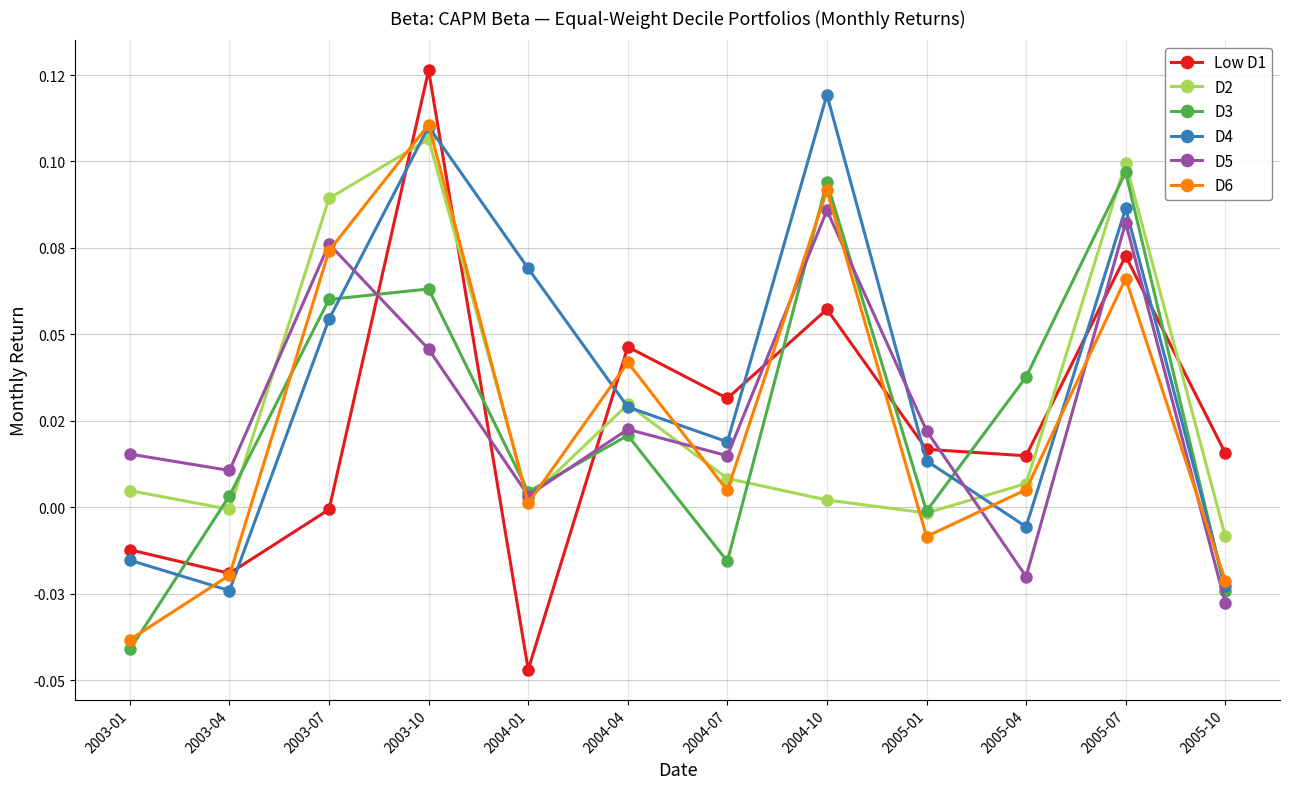

Reading left to right, list all the values displayed in this chart.

Low D1: 2003-01=-0.0	2003-04=-0.0	2003-07=-0.0	2003-10=0.1	2004-01=-0.0	2004-04=0.0	2004-07=0.0	2004-10=0.1	2005-01=0.0	2005-04=0.0	2005-07=0.1	2005-10=0.0
D2: 2003-01=0.0	2003-04=-0.0	2003-07=0.1	2003-10=0.1	2004-01=0.0	2004-04=0.0	2004-07=0.0	2004-10=0.0	2005-01=-0.0	2005-04=0.0	2005-07=0.1	2005-10=-0.0
D3: 2003-01=-0.0	2003-04=0.0	2003-07=0.1	2003-10=0.1	2004-01=0.0	2004-04=0.0	2004-07=-0.0	2004-10=0.1	2005-01=-0.0	2005-04=0.0	2005-07=0.1	2005-10=-0.0
D4: 2003-01=-0.0	2003-04=-0.0	2003-07=0.1	2003-10=0.1	2004-01=0.1	2004-04=0.0	2004-07=0.0	2004-10=0.1	2005-01=0.0	2005-04=-0.0	2005-07=0.1	2005-10=-0.0
D5: 2003-01=0.0	2003-04=0.0	2003-07=0.1	2003-10=0.0	2004-01=0.0	2004-04=0.0	2004-07=0.0	2004-10=0.1	2005-01=0.0	2005-04=-0.0	2005-07=0.1	2005-10=-0.0
D6: 2003-01=-0.0	2003-04=-0.0	2003-07=0.1	2003-10=0.1	2004-01=0.0	2004-04=0.0	2004-07=0.0	2004-10=0.1	2005-01=-0.0	2005-04=0.0	2005-07=0.1	2005-10=-0.0